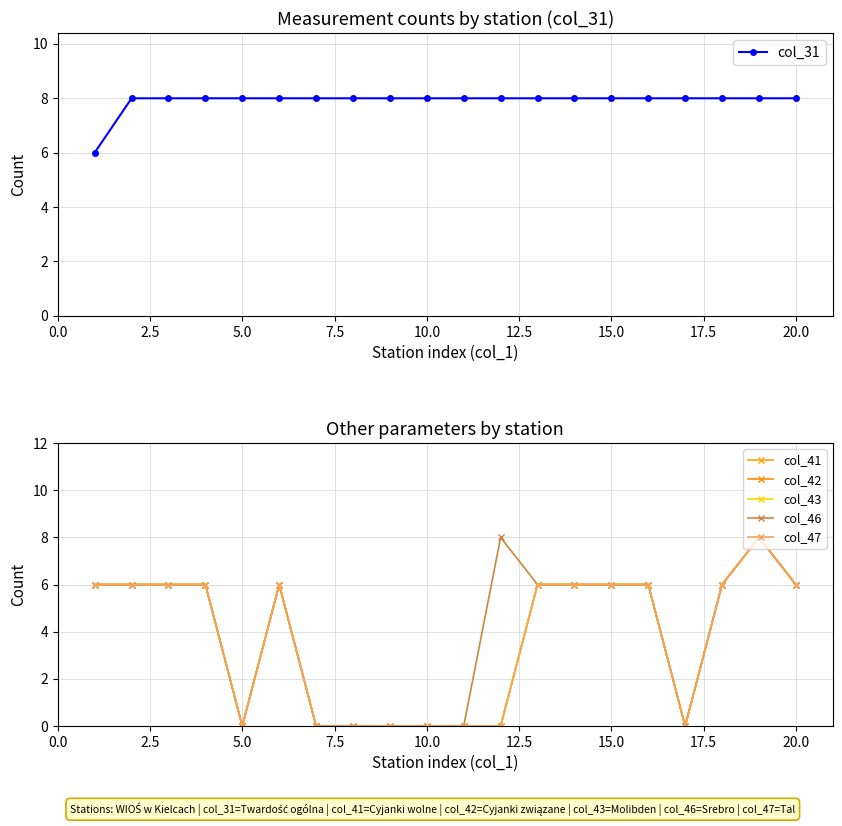

What is the minimum value for col_31?

6